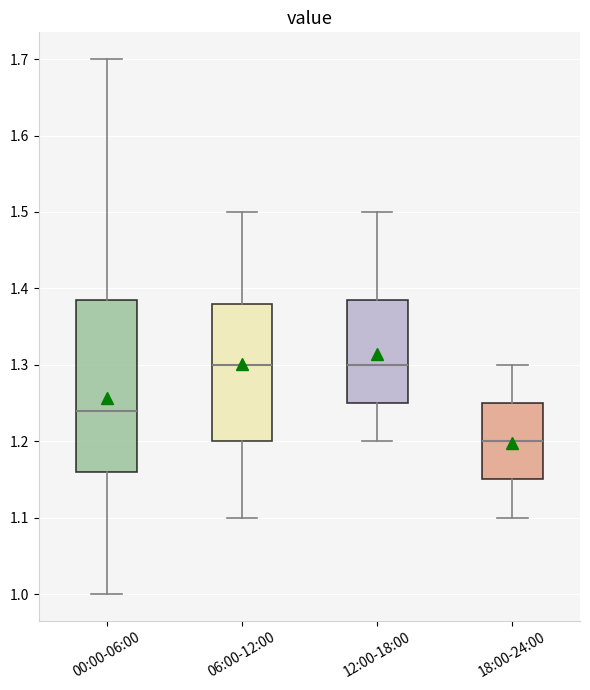

Reading left to right, read every box against the y-axis: the position of its median line, the range the box covers, and the ends of its whiskers. The values are not printed on the chart, so give them approximately, as read against the axis.

00:00-06:00: median 1.24, box 1.16 to 1.39, whiskers 1.00 to 1.70
06:00-12:00: median 1.30, box 1.20 to 1.38, whiskers 1.10 to 1.50
12:00-18:00: median 1.30, box 1.25 to 1.39, whiskers 1.20 to 1.50
18:00-24:00: median 1.20, box 1.15 to 1.25, whiskers 1.10 to 1.30